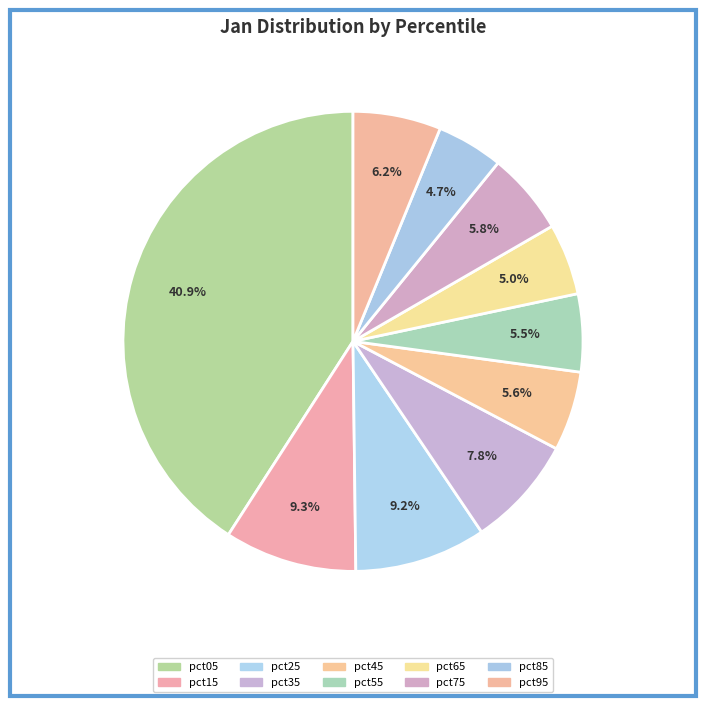

The pct15 slice represents 9% of the pie. True or false?

True